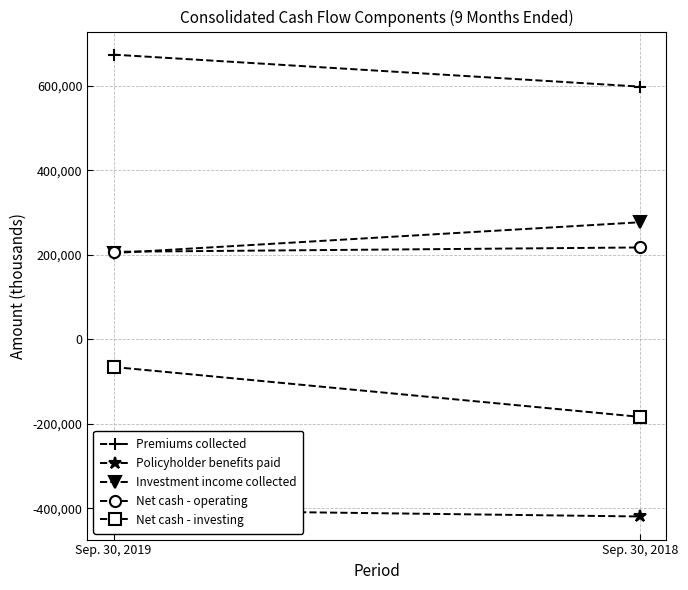

Between Sep. 30, 2019 and Sep. 30, 2018, which series saw the biggest shift?

Net cash - investing